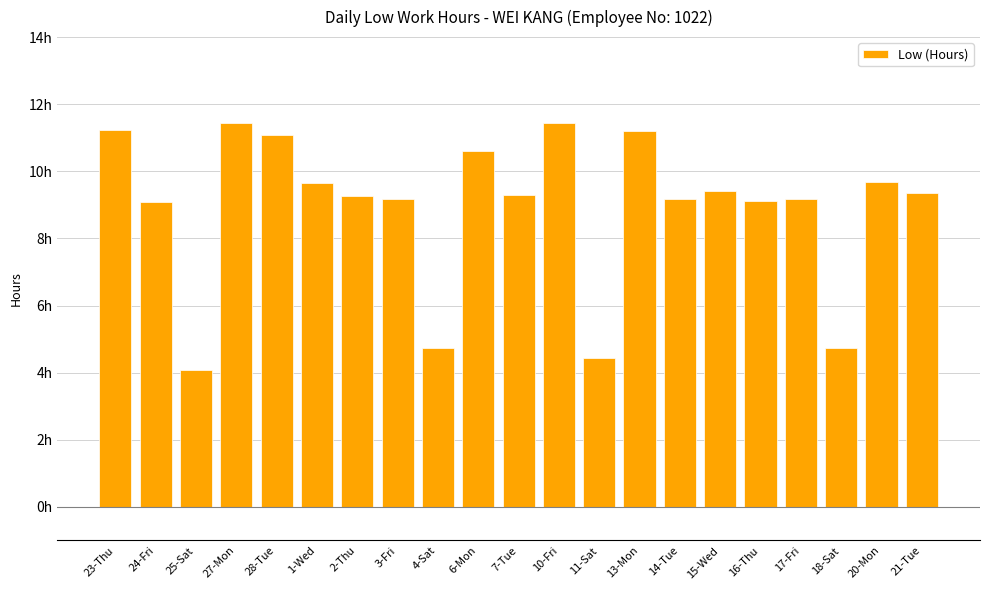

Does the chart contain any negative values?

No